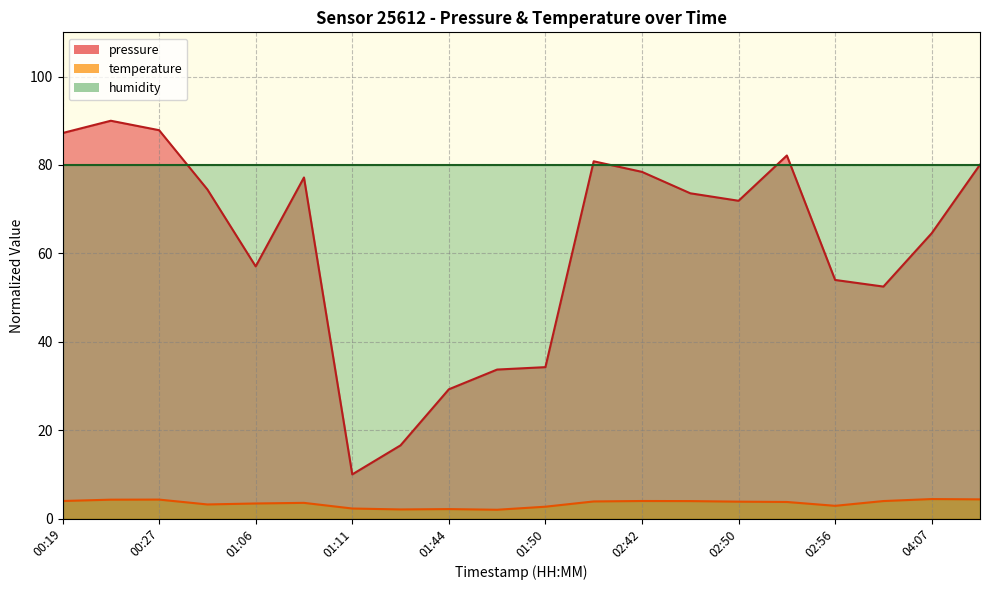

What is the greatest value displayed?

90.0